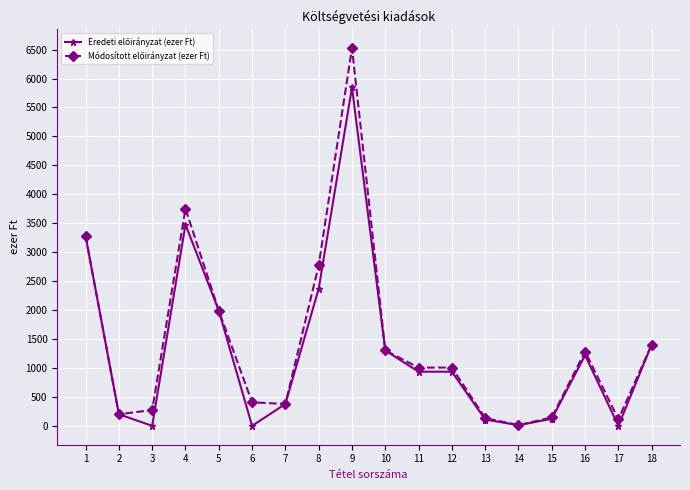

At which category is the sum across all series the highest?

9